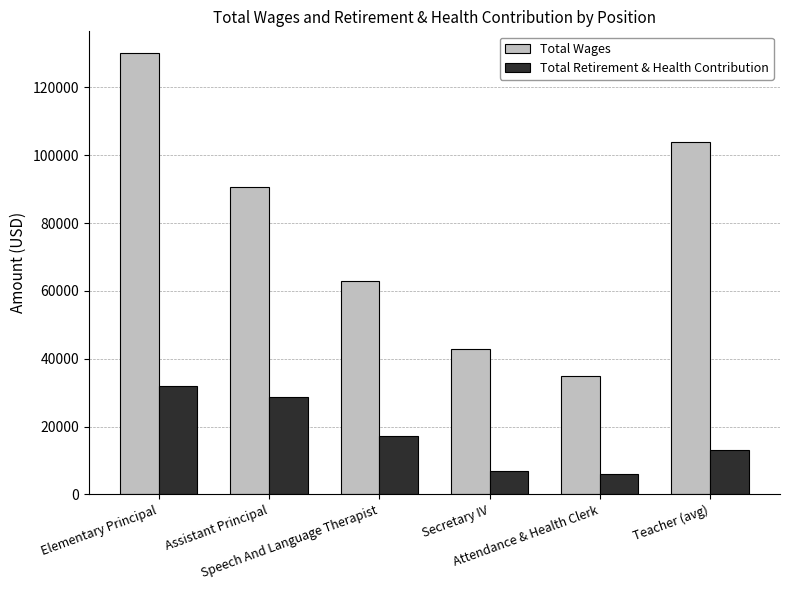

How many distinct data groups are displayed?

2